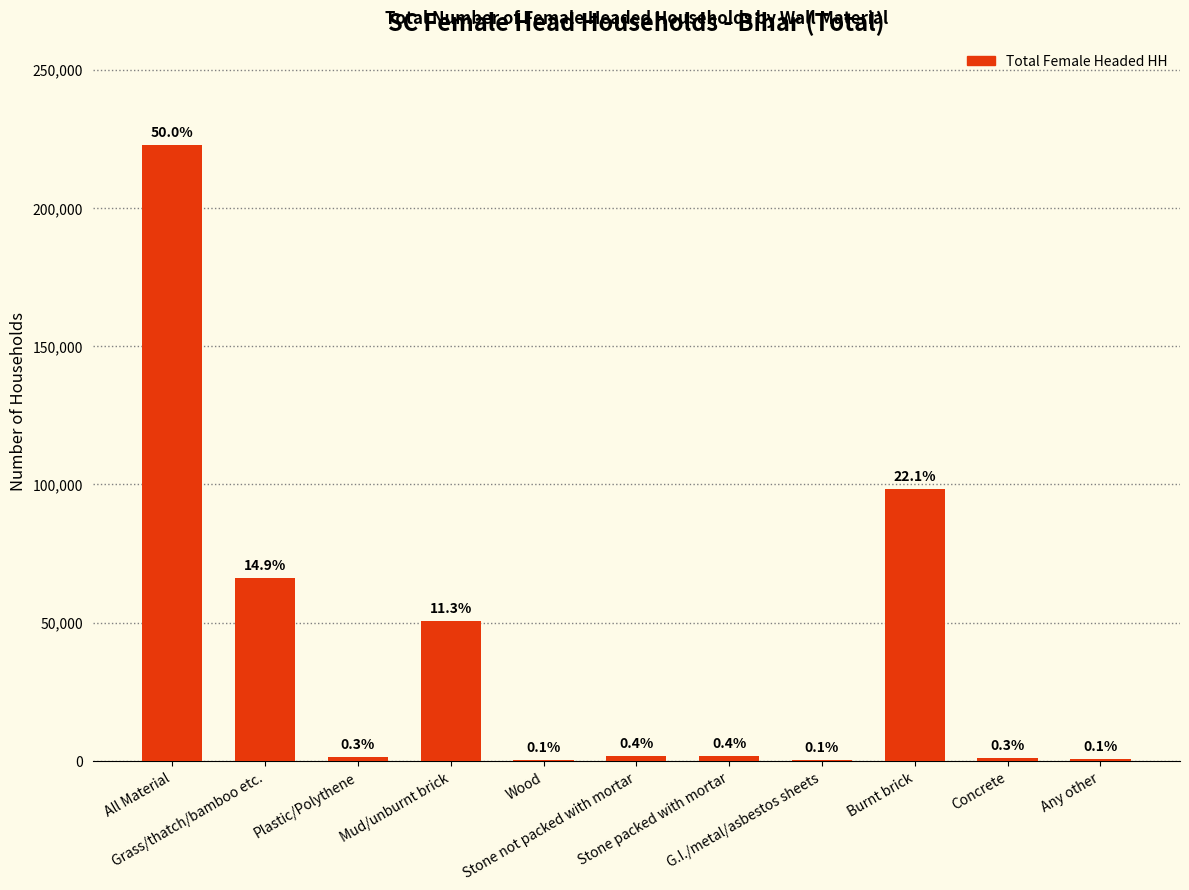

Reading left to right, what are all the values shown in this chart?

222619	66178	1303	50447	495	1759	1932	251	98418	1229	607